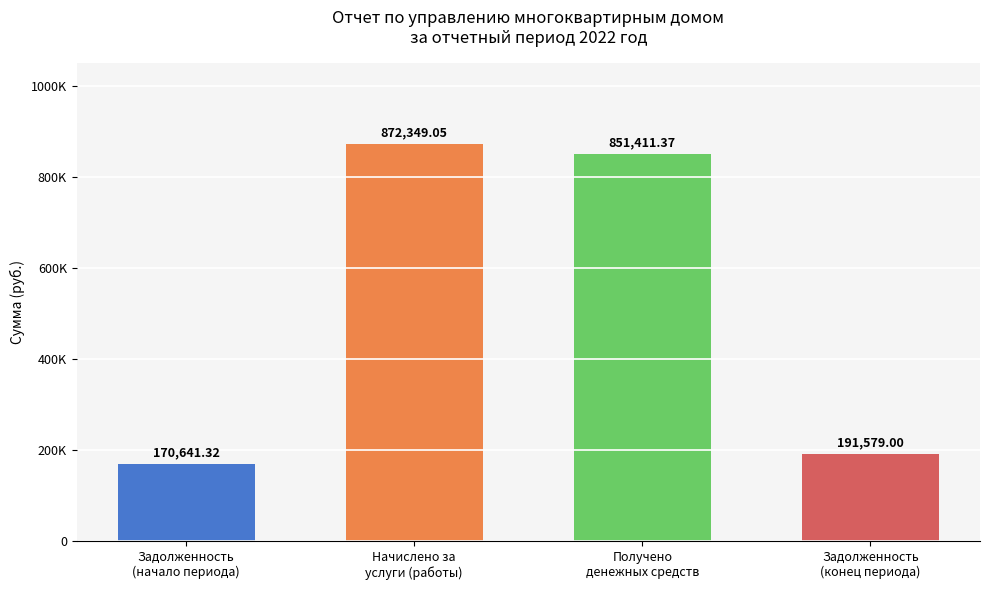

Is it true that the value at Получено
денежных средств is 1313112.1?

False